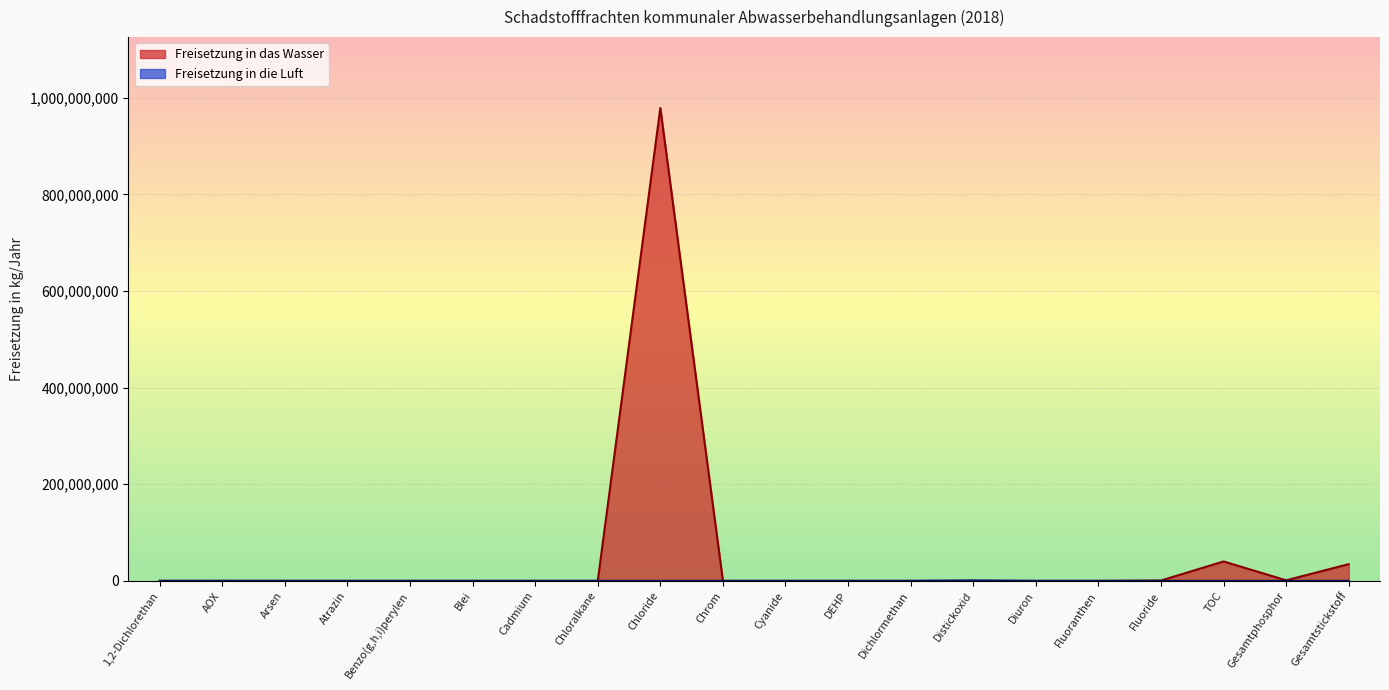

At which category is the sum across all series the highest?

Chloride